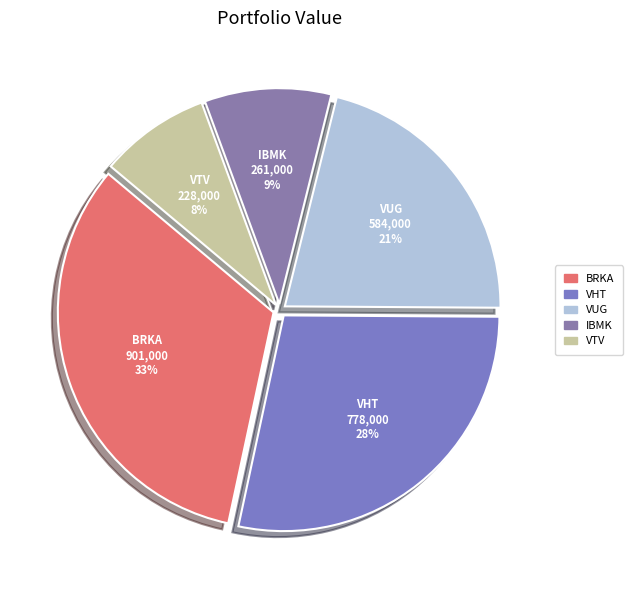

How many segments does this pie chart have?

5